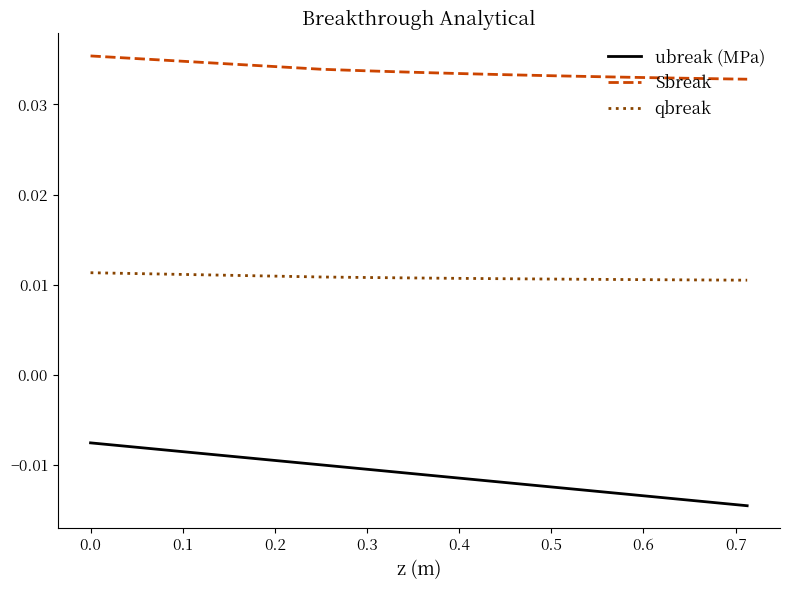

Does the chart display data point markers on the line(s)?

No